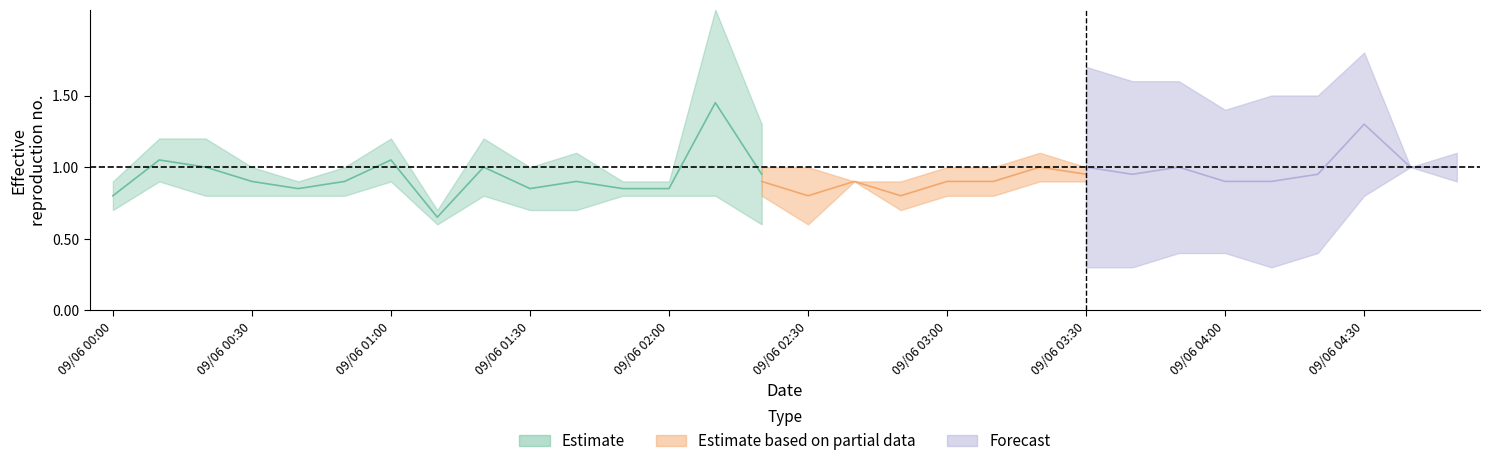

What is the label of the 3rd point from the right?

2007/09/06 04:30